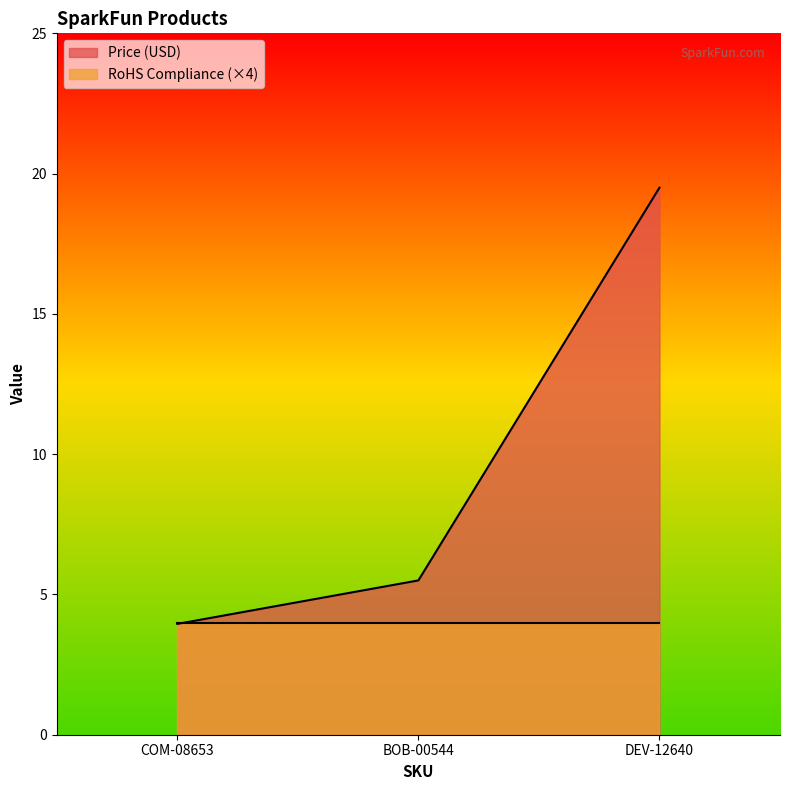

What is the maximum value shown in the chart?

19.5